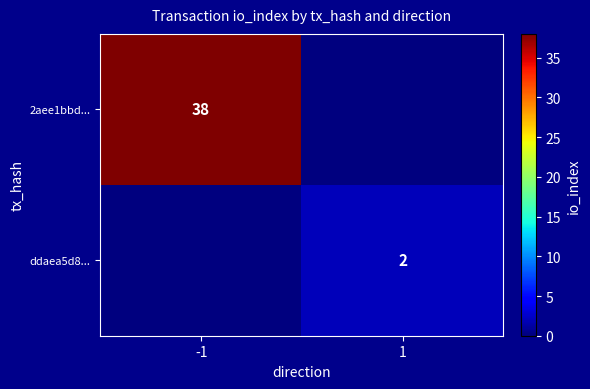

The ddaea5d8... series shows 3 at 1. True or false?

False